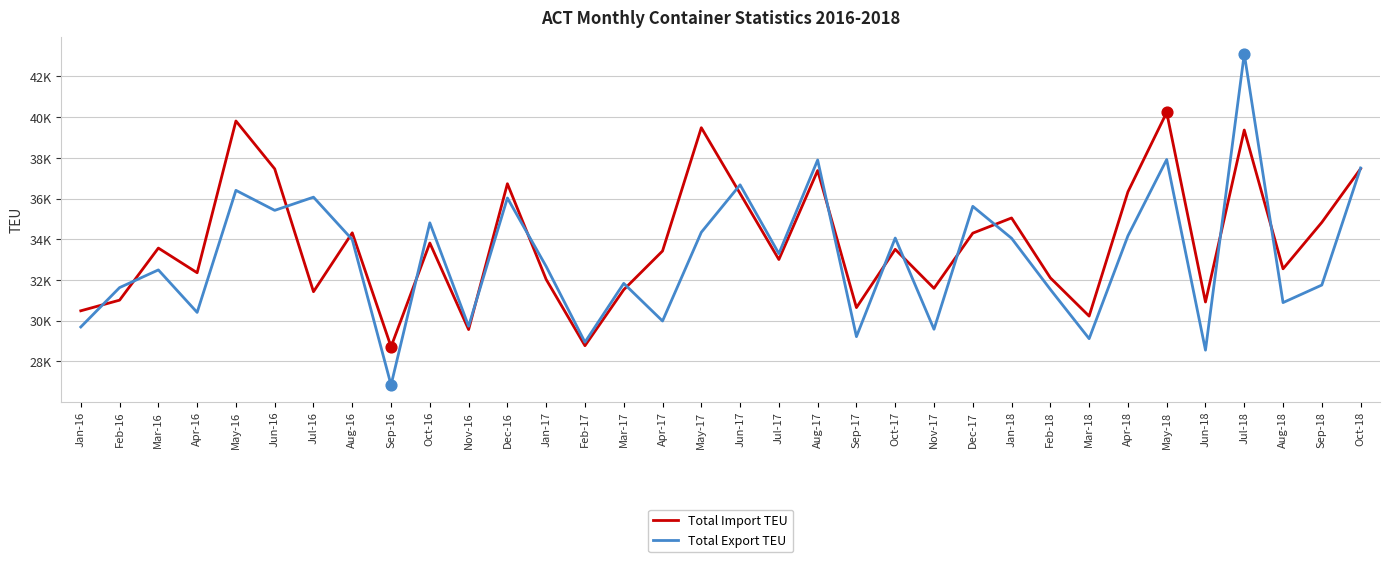

Is the value of Total Import TEU at Oct-17 greater than the value of Total Export TEU at Sep-17?

Yes